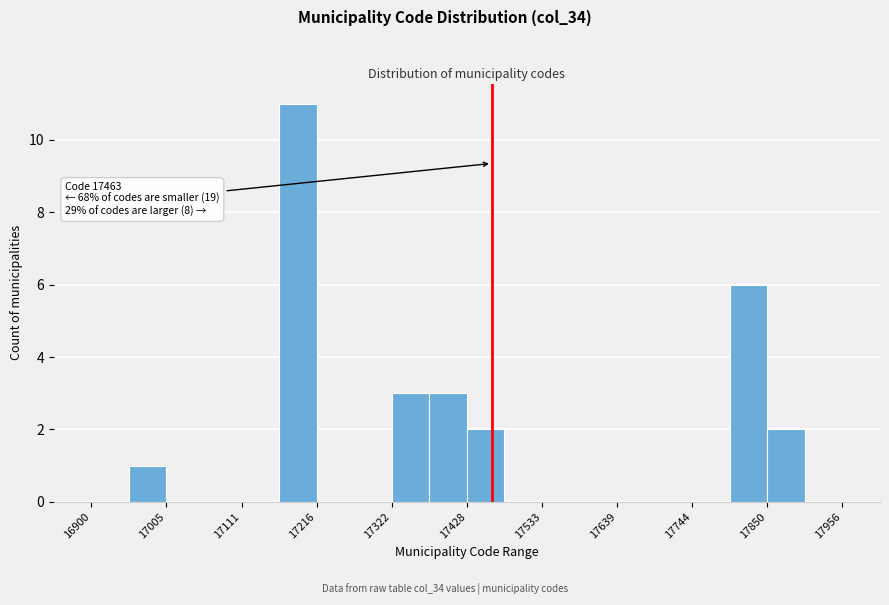

Read against the x-axis, roughly where is the centre of the tallest bar?

17200